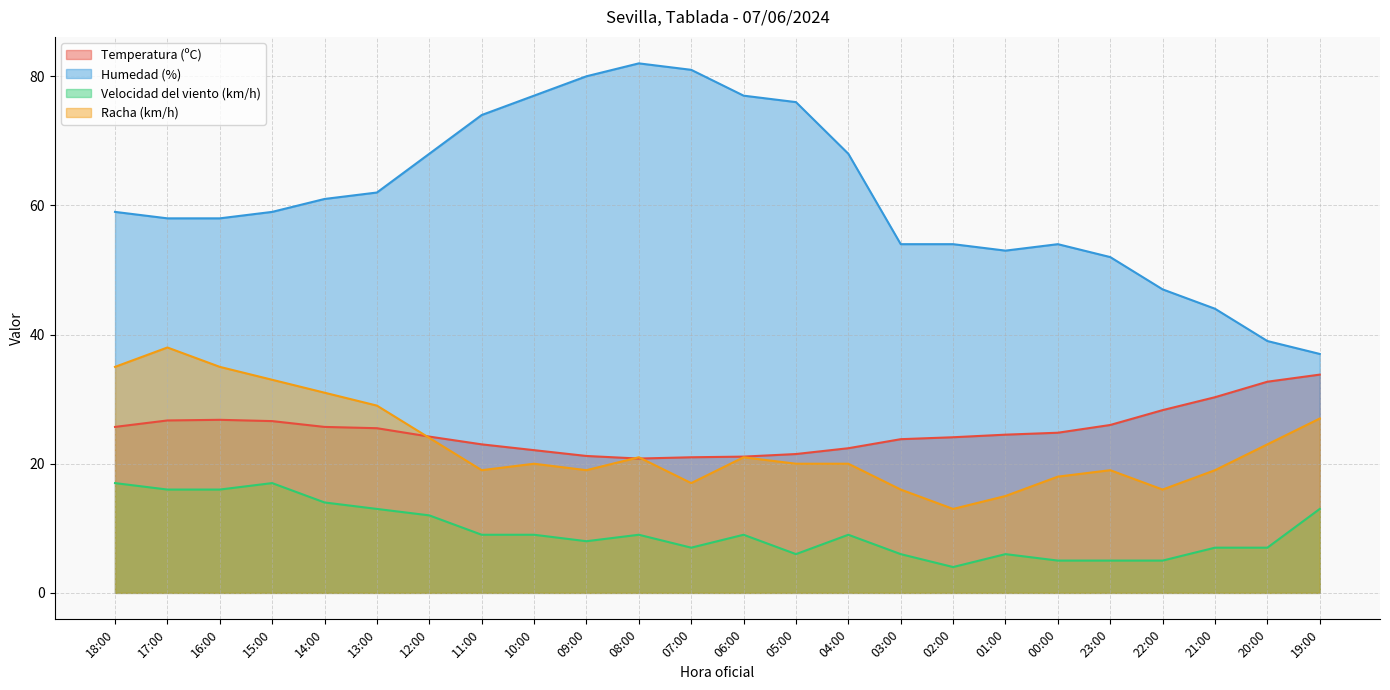

Reading left to right, transcribe all the data shown in this chart.

Temperatura (ºC): 18:00=25.7	17:00=26.7	16:00=26.8	15:00=26.6	14:00=25.7	13:00=25.5	12:00=24.2	11:00=23.0	10:00=22.1	09:00=21.2	08:00=20.8	07:00=21.0	06:00=21.1	05:00=21.5	04:00=22.4	03:00=23.8	02:00=24.1	01:00=24.5	00:00=24.8	23:00=26.0	22:00=28.3	21:00=30.3	20:00=32.7	19:00=33.8
Humedad (%): 18:00=59.0	17:00=58.0	16:00=58.0	15:00=59.0	14:00=61.0	13:00=62.0	12:00=68.0	11:00=74.0	10:00=77.0	09:00=80.0	08:00=82.0	07:00=81.0	06:00=77.0	05:00=76.0	04:00=68.0	03:00=54.0	02:00=54.0	01:00=53.0	00:00=54.0	23:00=52.0	22:00=47.0	21:00=44.0	20:00=39.0	19:00=37.0
Velocidad del viento (km/h): 18:00=17.0	17:00=16.0	16:00=16.0	15:00=17.0	14:00=14.0	13:00=13.0	12:00=12.0	11:00=9.0	10:00=9.0	09:00=8.0	08:00=9.0	07:00=7.0	06:00=9.0	05:00=6.0	04:00=9.0	03:00=6.0	02:00=4.0	01:00=6.0	00:00=5.0	23:00=5.0	22:00=5.0	21:00=7.0	20:00=7.0	19:00=13.0
Racha (km/h): 18:00=35.0	17:00=38.0	16:00=35.0	15:00=33.0	14:00=31.0	13:00=29.0	12:00=24.0	11:00=19.0	10:00=20.0	09:00=19.0	08:00=21.0	07:00=17.0	06:00=21.0	05:00=20.0	04:00=20.0	03:00=16.0	02:00=13.0	01:00=15.0	00:00=18.0	23:00=19.0	22:00=16.0	21:00=19.0	20:00=23.0	19:00=27.0